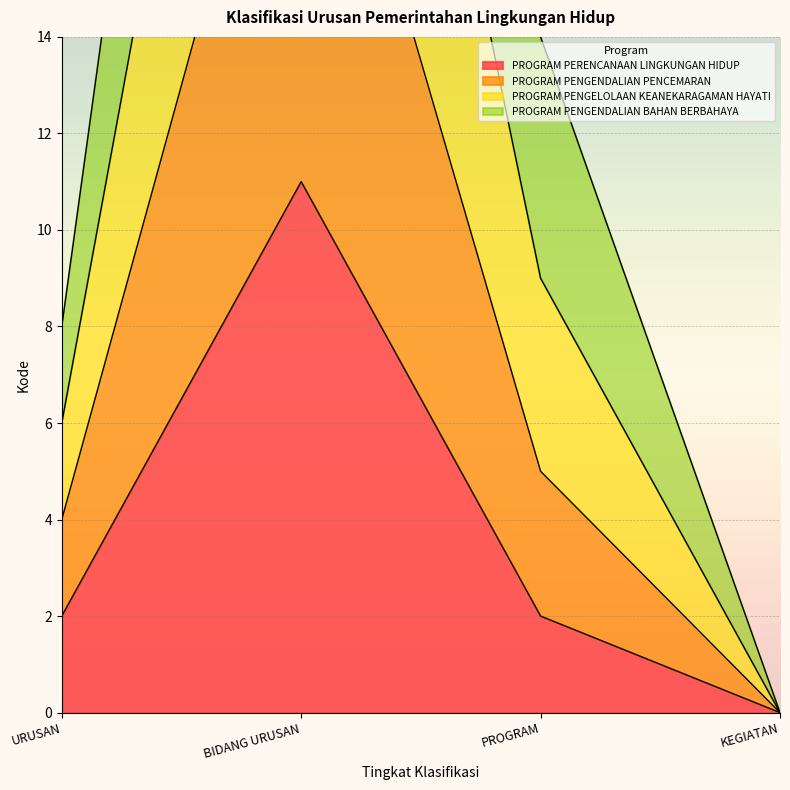

The PROGRAM PENGELOLAAN KEANEKARAGAMAN HAYATI series shows 12 at URUSAN. True or false?

False